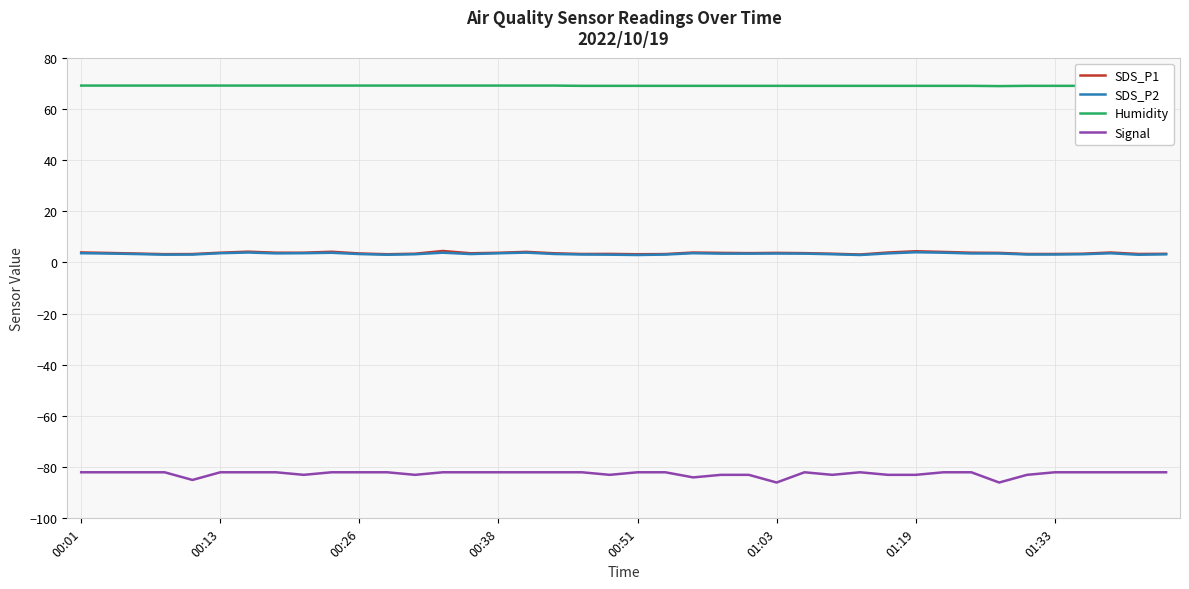

The Signal series shows -82.0 at 9. True or false?

True